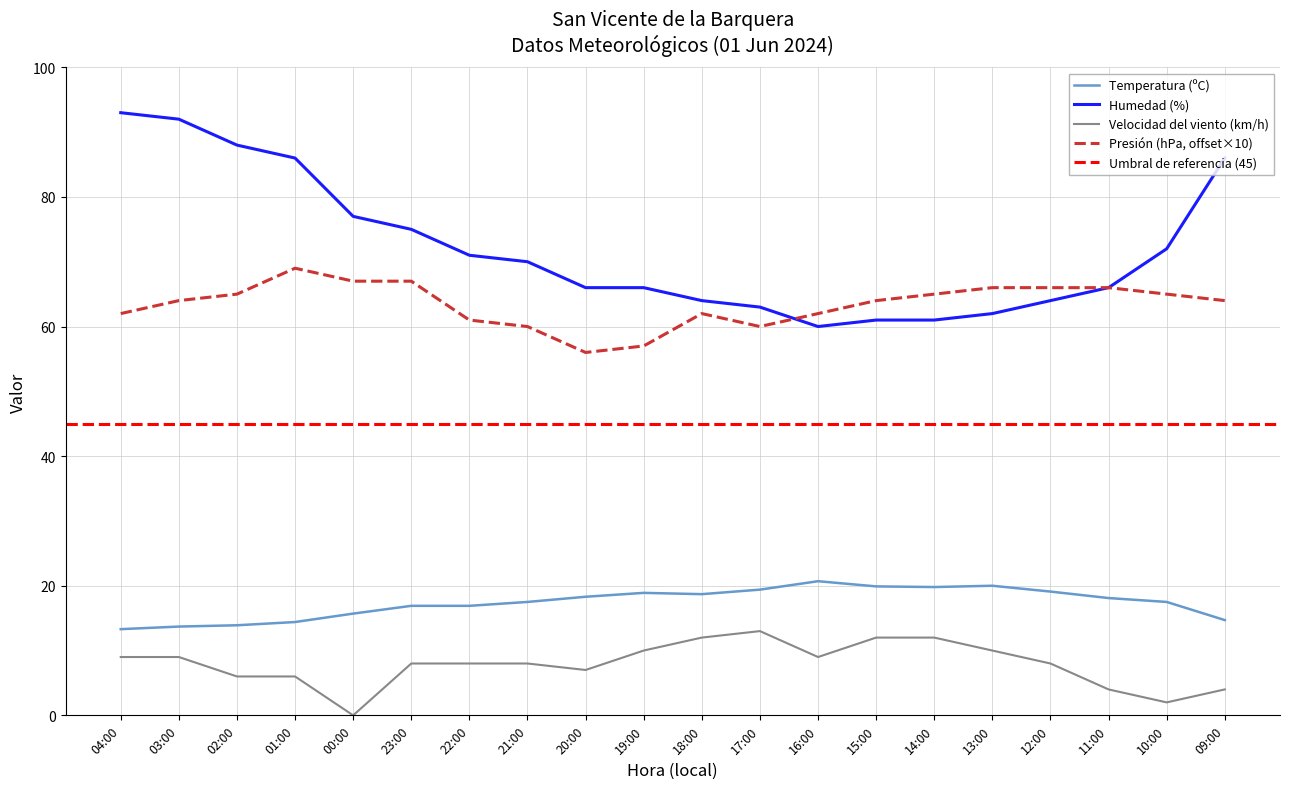

What is the sum of the Velocidad del viento (km/h) values at 15:00 and 13:00?

22.0